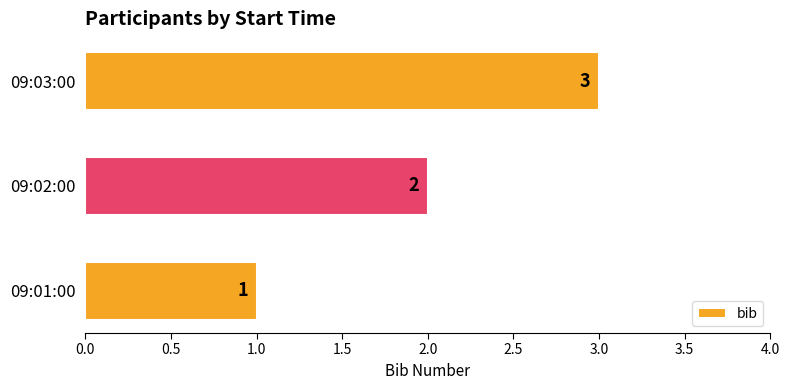

What is the sum of all values?

6